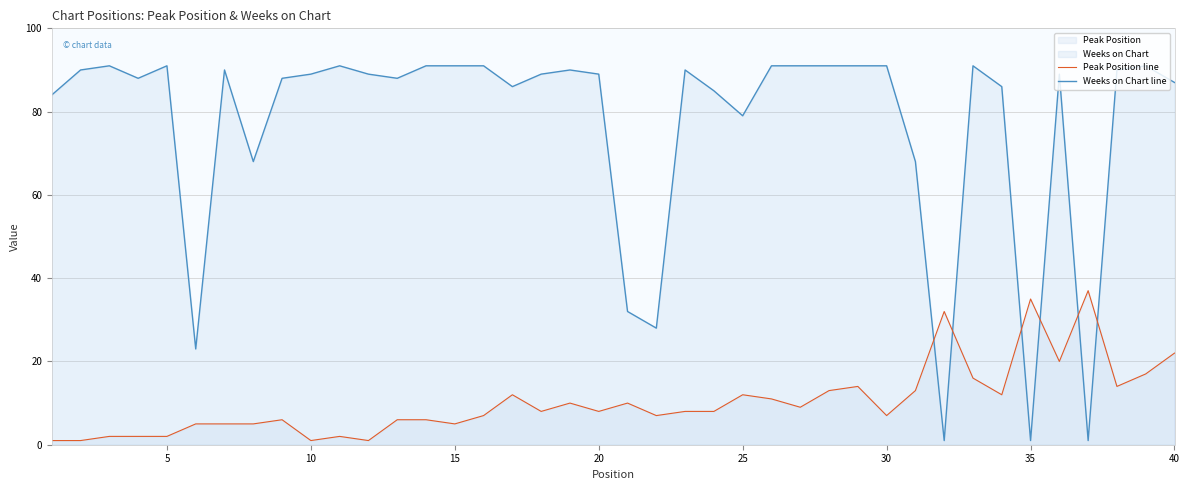

What is the sum of the Weeks on Chart values at 38 and 11?

181